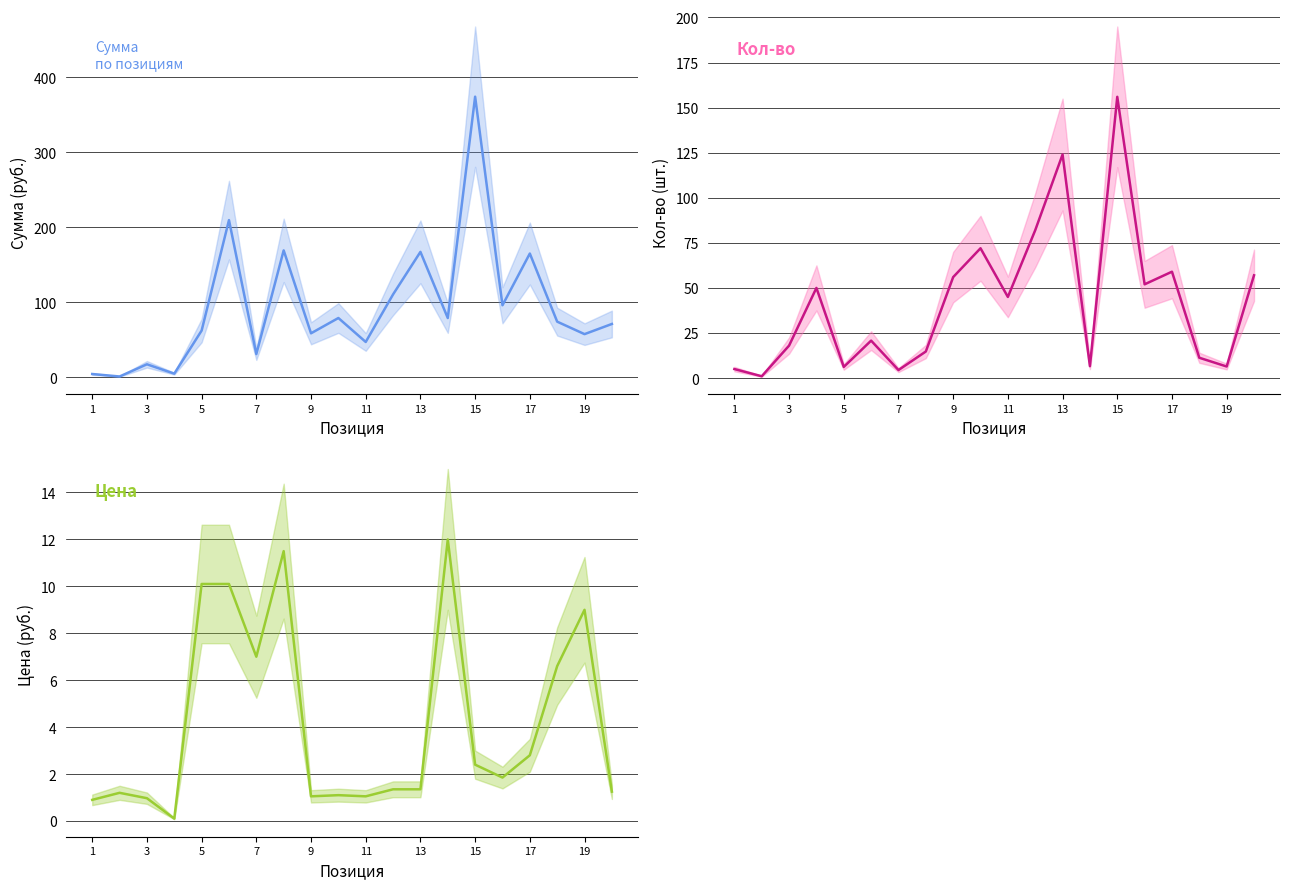

Rank the series at 15 from highest to lowest value.

Сумма, Кол-во, Цена